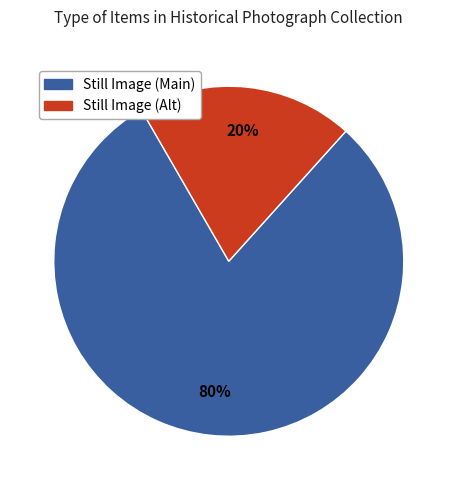

Is there any slice that represents more than half of the pie?

Yes